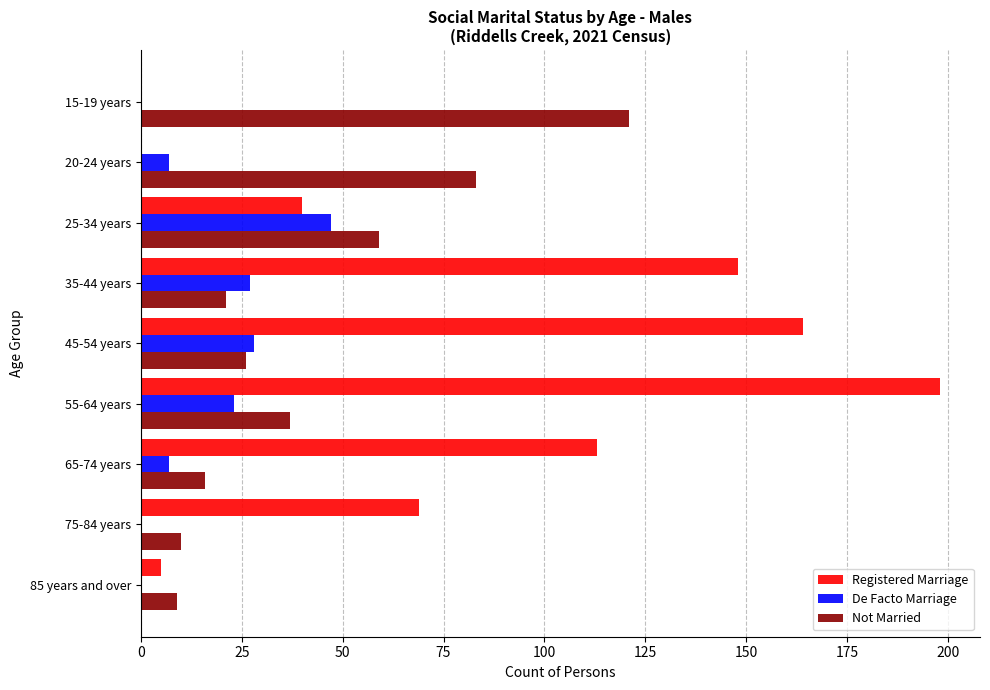

Which series has the widest spread of values?

Registered Marriage